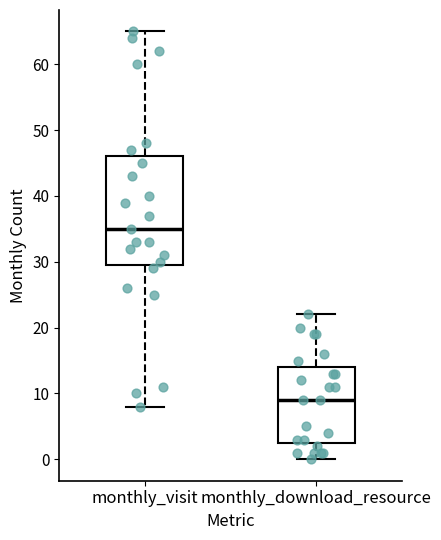

Reading left to right, transcribe this box plot: for each box, give where its median line is, the range the box spans, and where its two whiskers end, as read against the y-axis. The values are not printed on the chart, so give them approximately, as read against the axis.

monthly_visit: median 35, box 30 to 46, whiskers 8 to 65
monthly_download_resource: median 9, box 3 to 14, whiskers 0 to 22